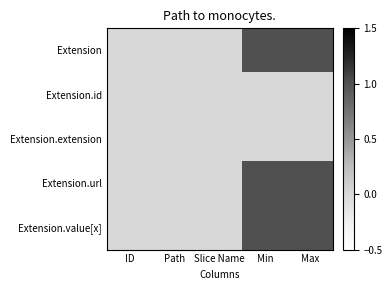

Which series has the largest range (max minus min)?

Extension